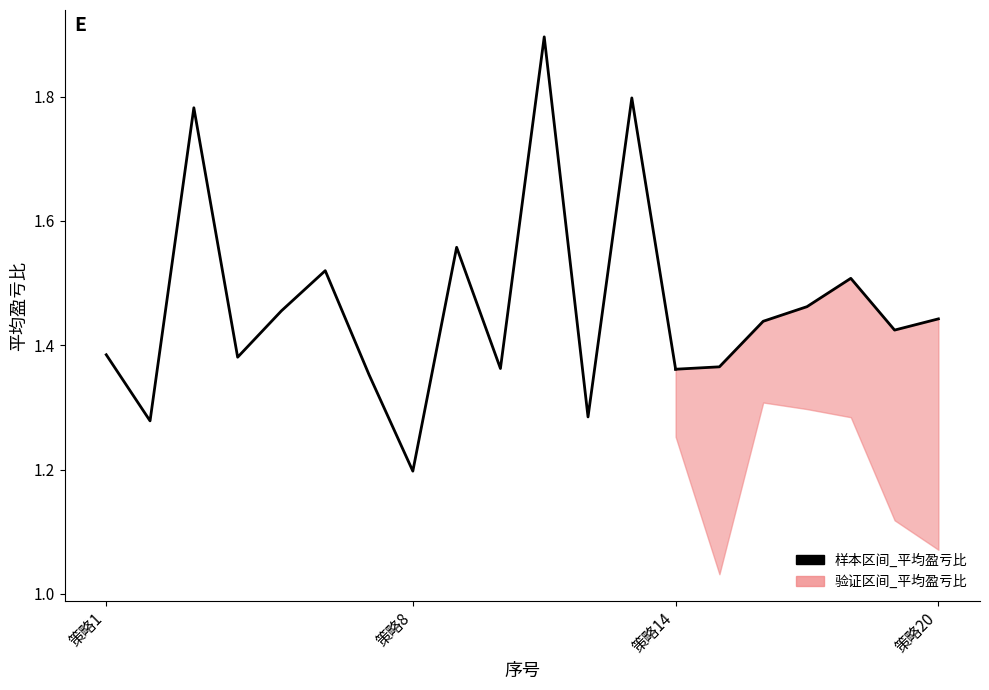

True or false: there are more than 1 points higher than both neighbors.

True